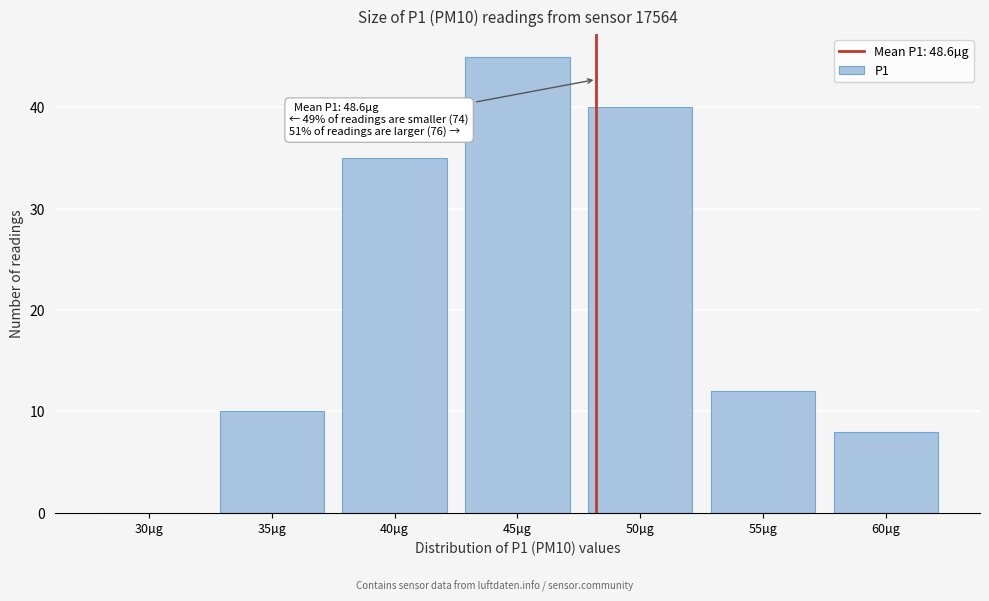

Reading left to right, list all the values displayed in this chart.

30µg=0	35µg=10	40µg=35	45µg=45	50µg=40	55µg=12	60µg=8